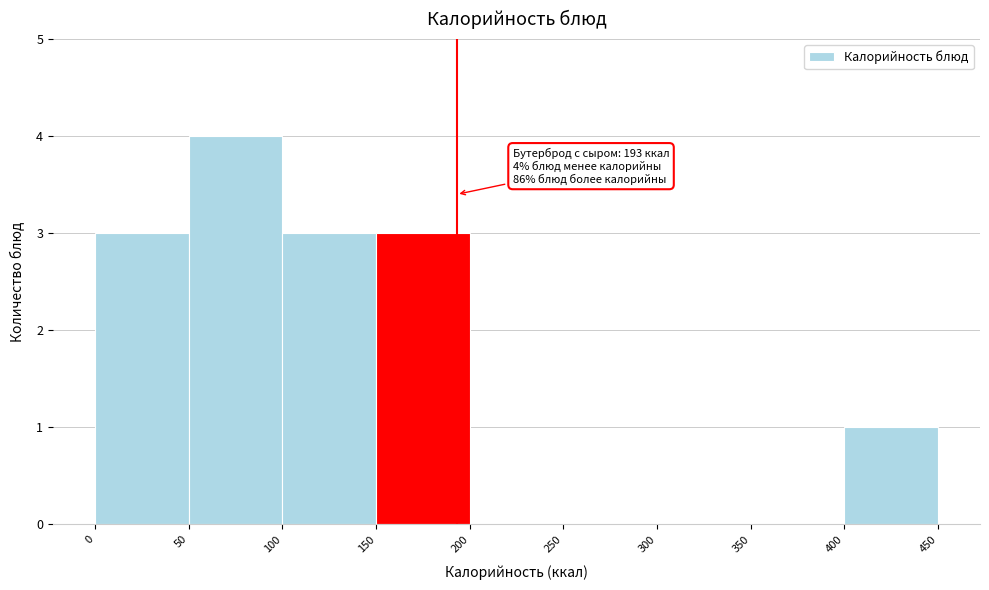

Which range on the x-axis has the tallest bar?

50 to 100